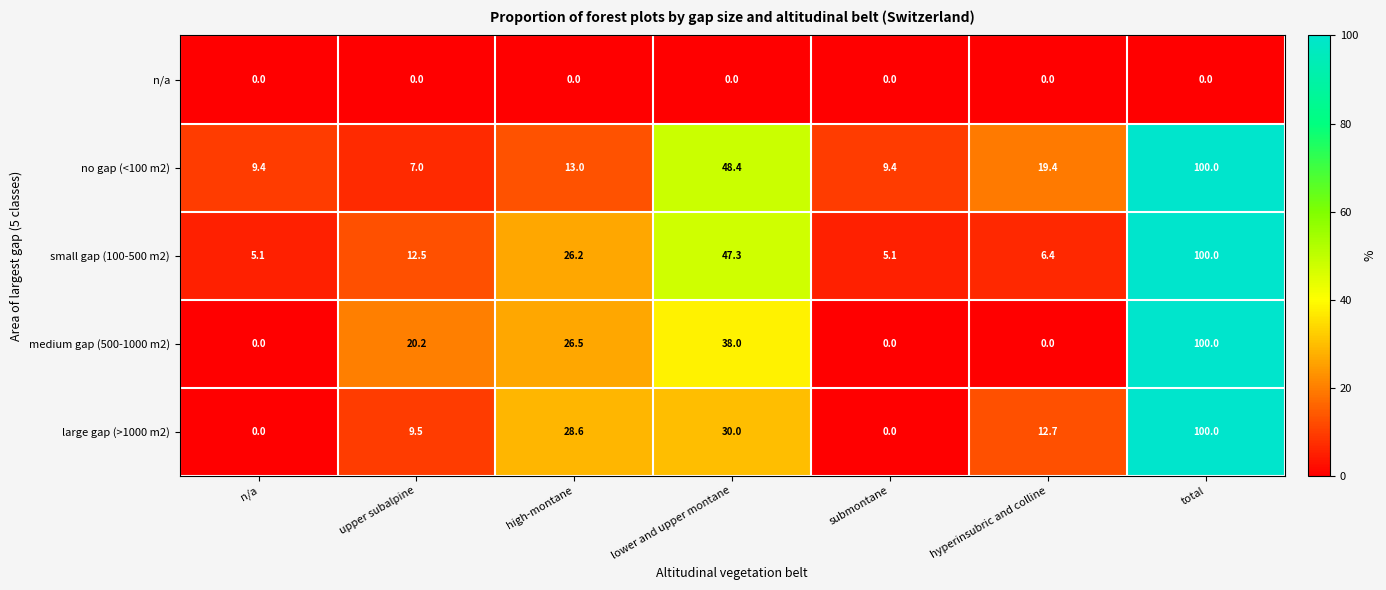

What is the average value of the medium gap (500-1000 m2) series?

26.4